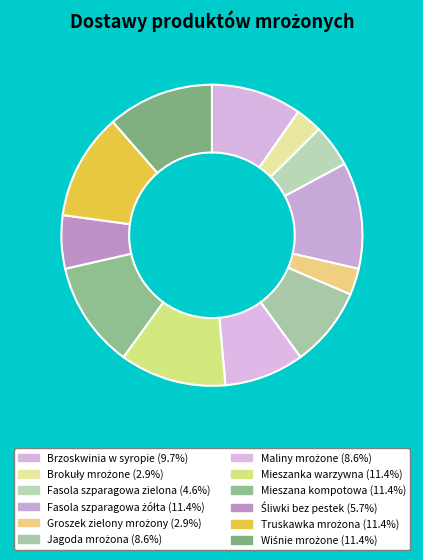

Is there a majority slice in this chart?

No